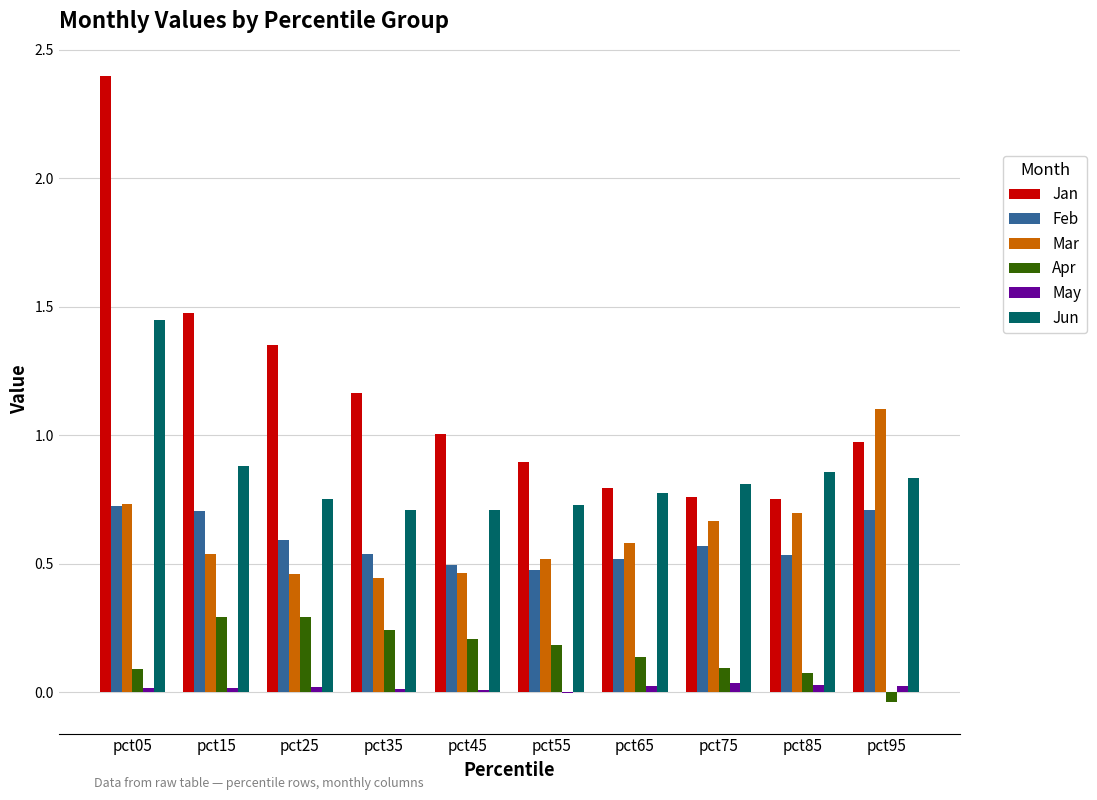

What are all the series names shown in the legend?

Jan, Feb, Mar, Apr, May, Jun